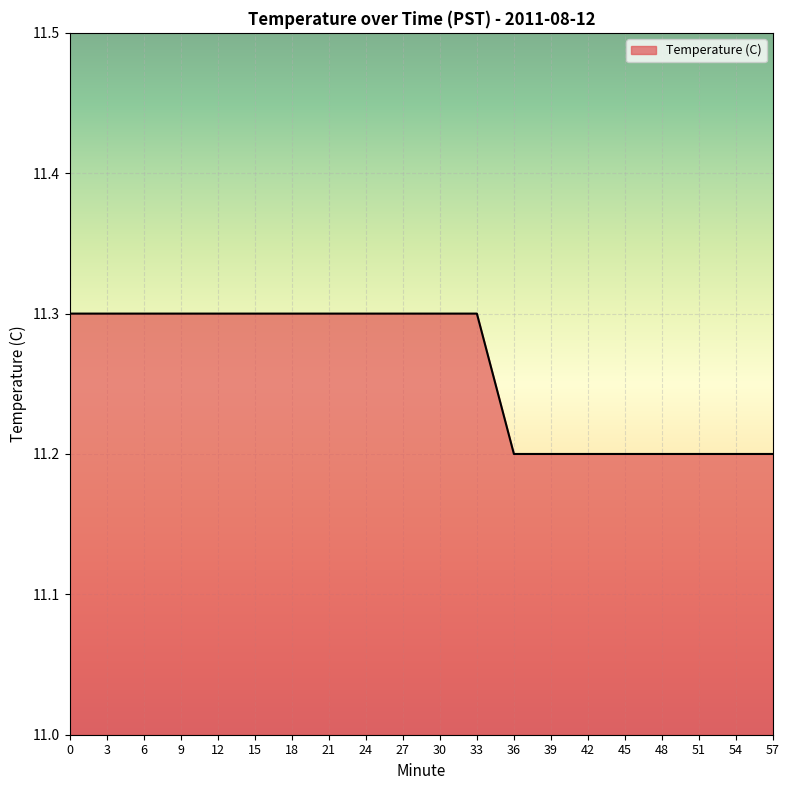

The chart shows a value of 11.2 at 48. True or false?

True